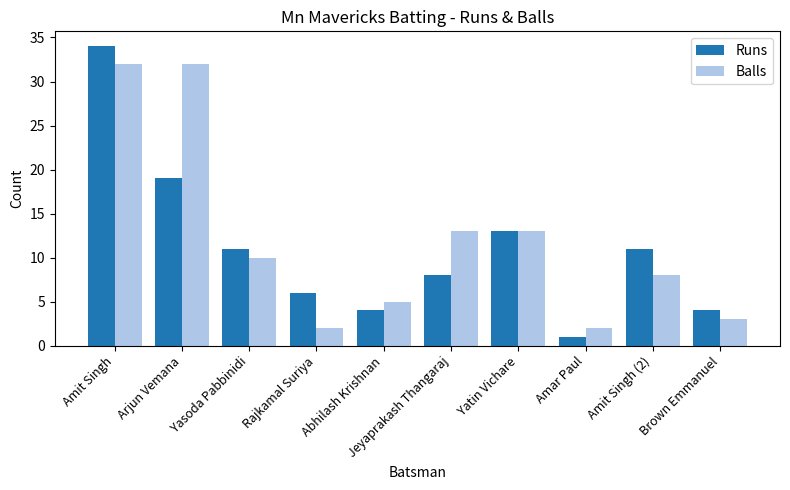

Reading right to left, what are all the values shown in this chart?

Runs: 4	11	1	13	8	4	6	11	19	34
Balls: 3	8	2	13	13	5	2	10	32	32